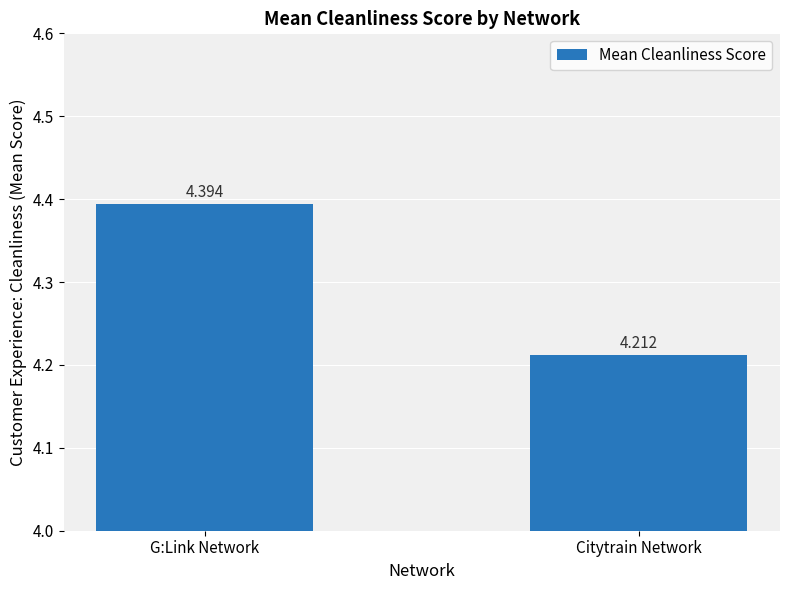

List the labels in order of value, largest first.

G:Link Network, Citytrain Network